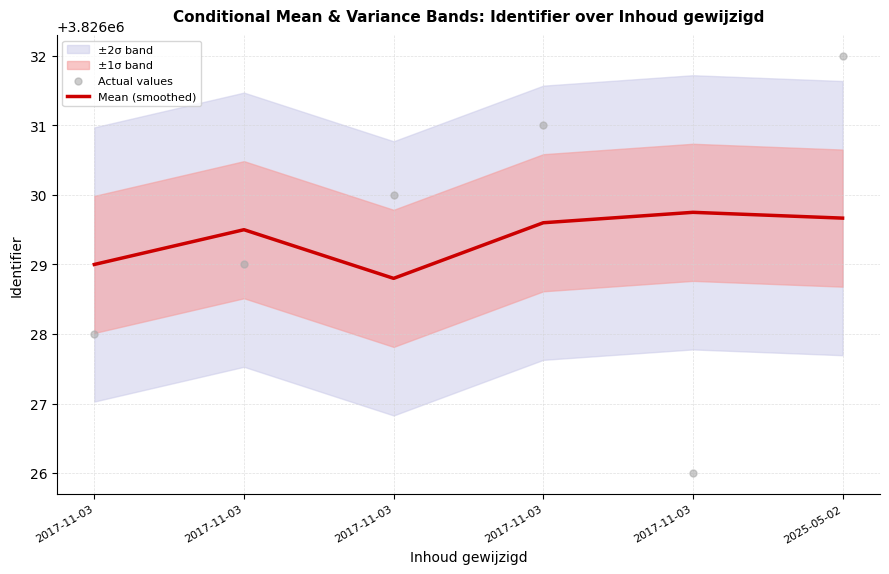

At how many categories does at least one series exceed 3826027?

6